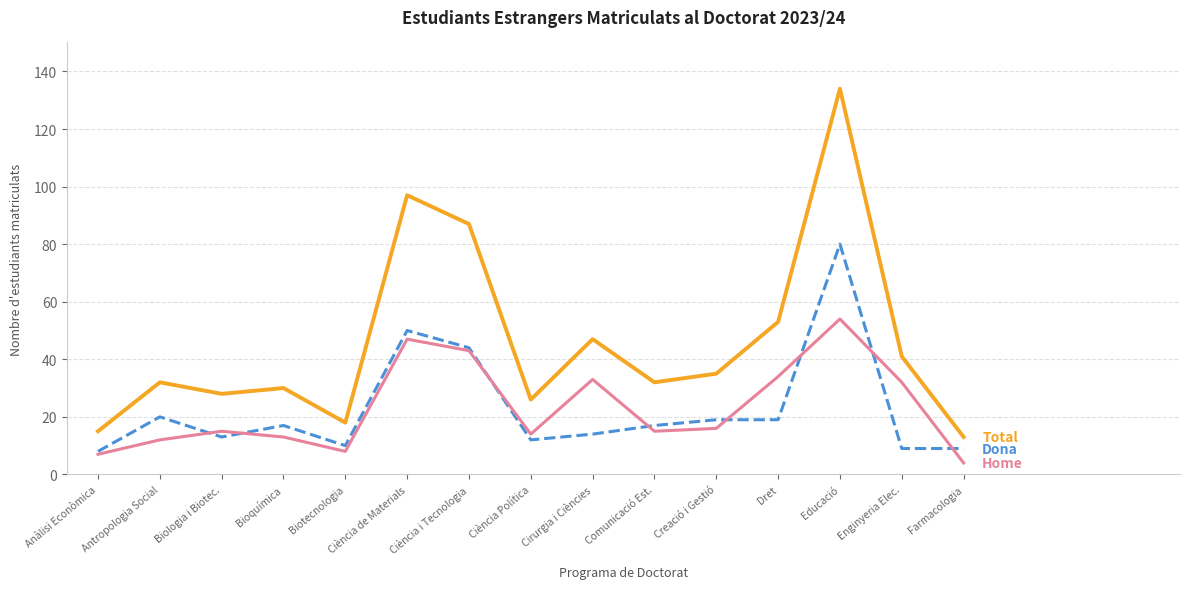

What is the difference between the highest and lowest values at Biotecnologia?

10